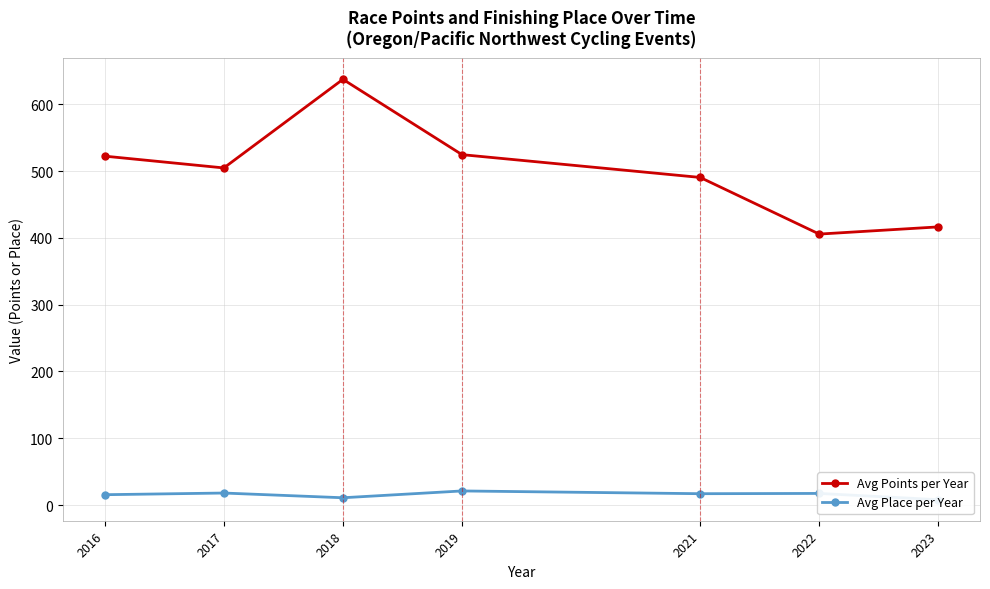

Rank the categories by Avg Place per Year value from lowest to highest.

2023, 2018, 2016, 2021, 2022, 2017, 2019